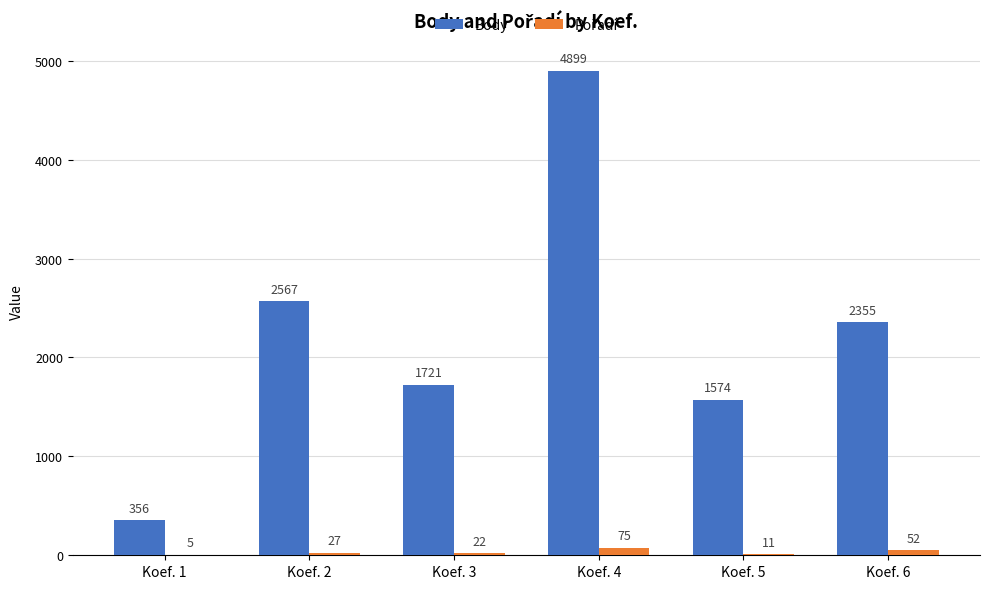

What is the total value across all series at Koef. 4?

4974